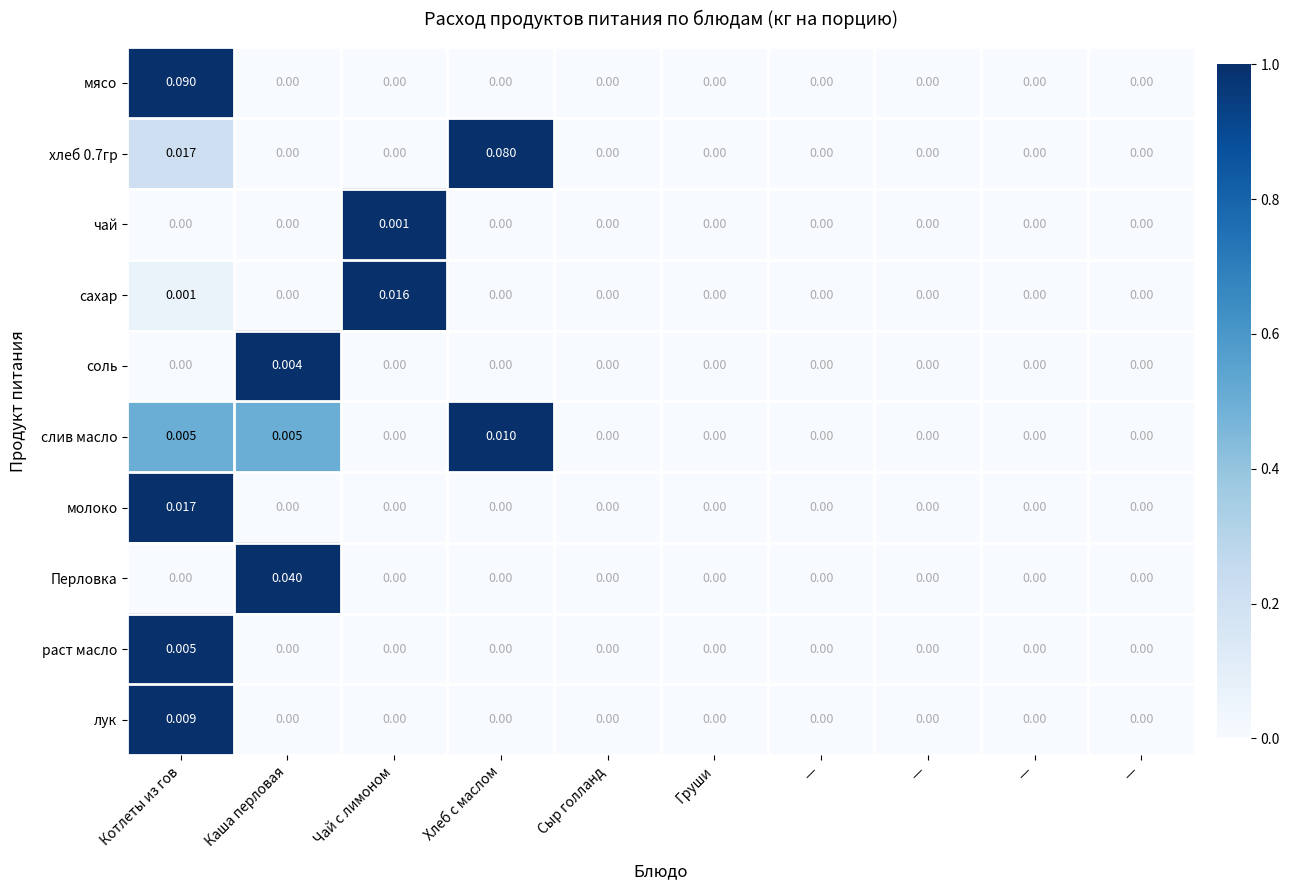

Which series has the largest total across all categories?

хлеб 0.7гр